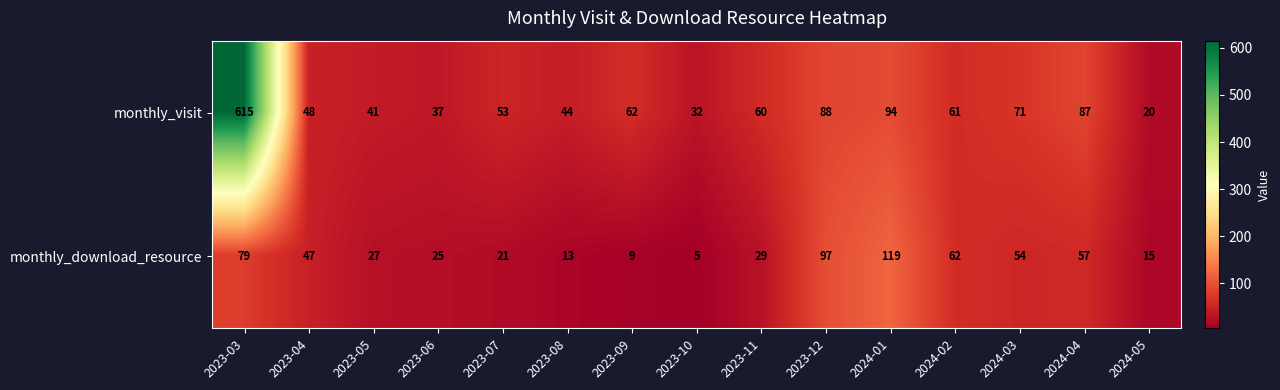

What is the difference between the maximum and minimum values in the monthly_download_resource series?

114